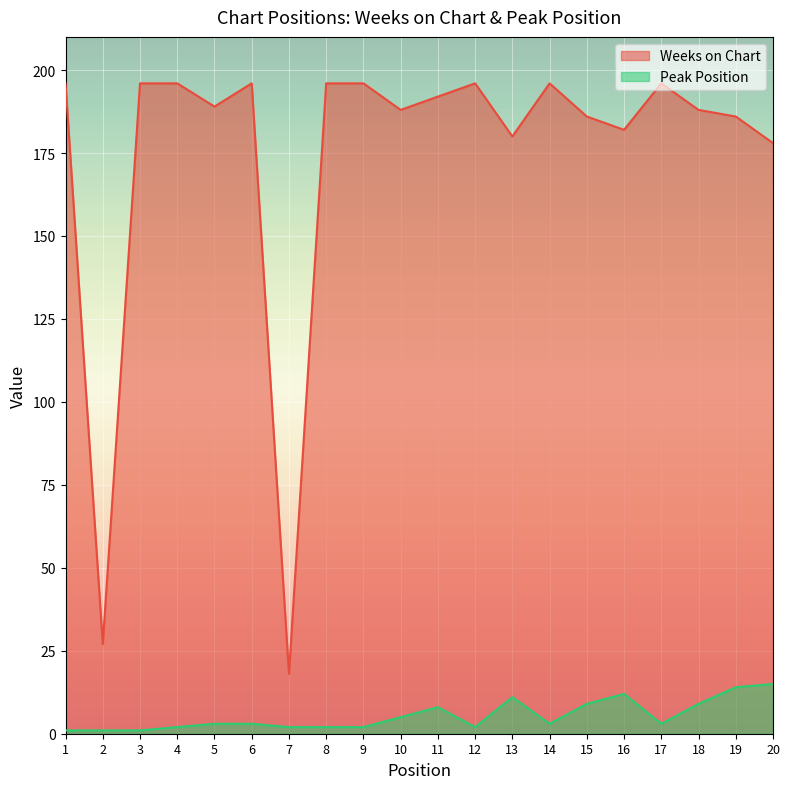

True or false: Peak Position and Weeks on Chart cross at least once.

False